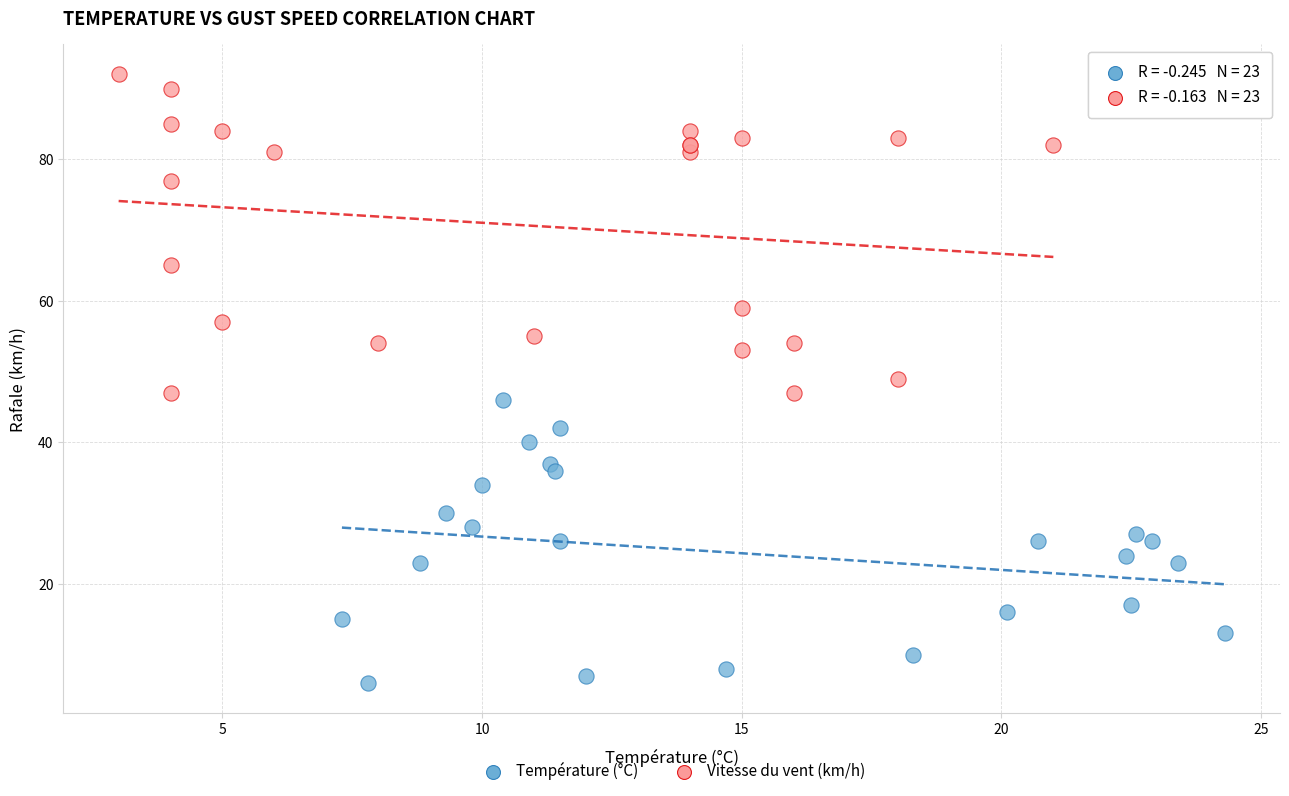

Which series has the largest Y range (max minus min)?

Vitesse du vent (km/h)